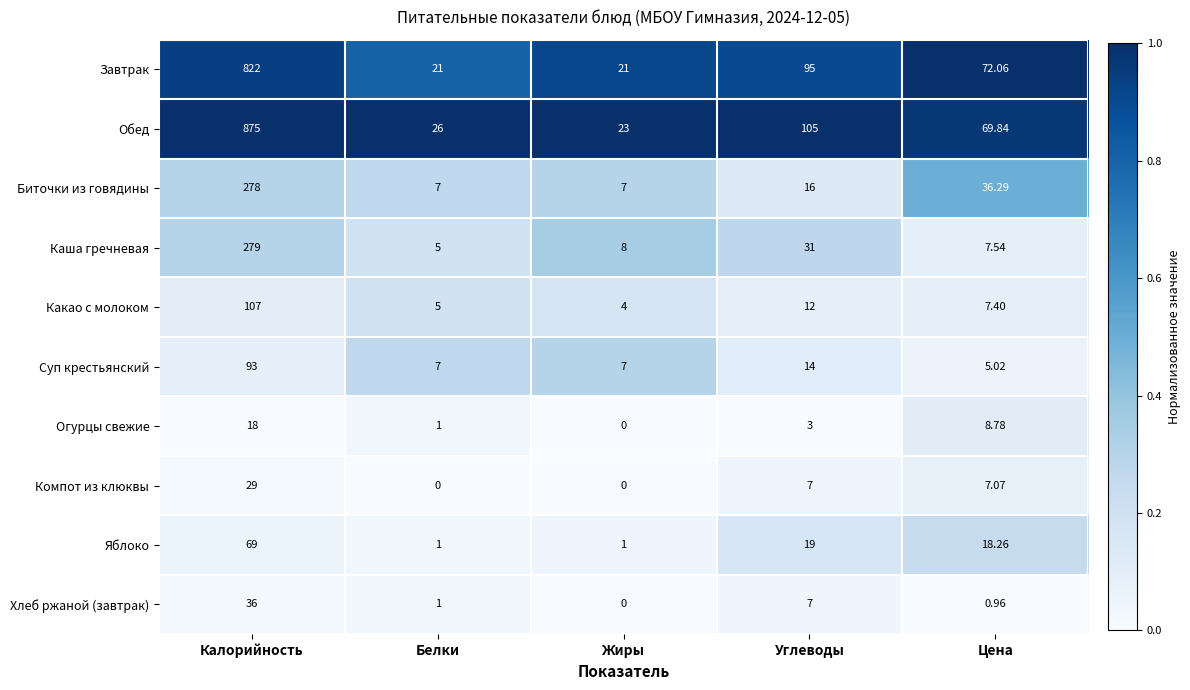

Which category has the highest value across all series?

Калорийность